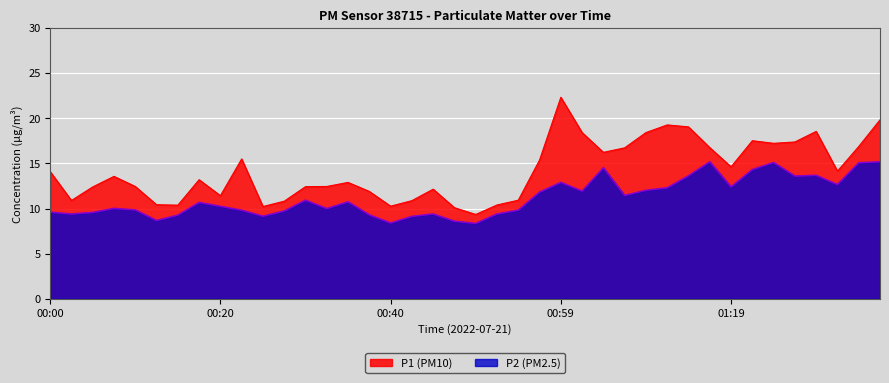

True or false: P2 has more than 0 points higher than both neighbors.

True